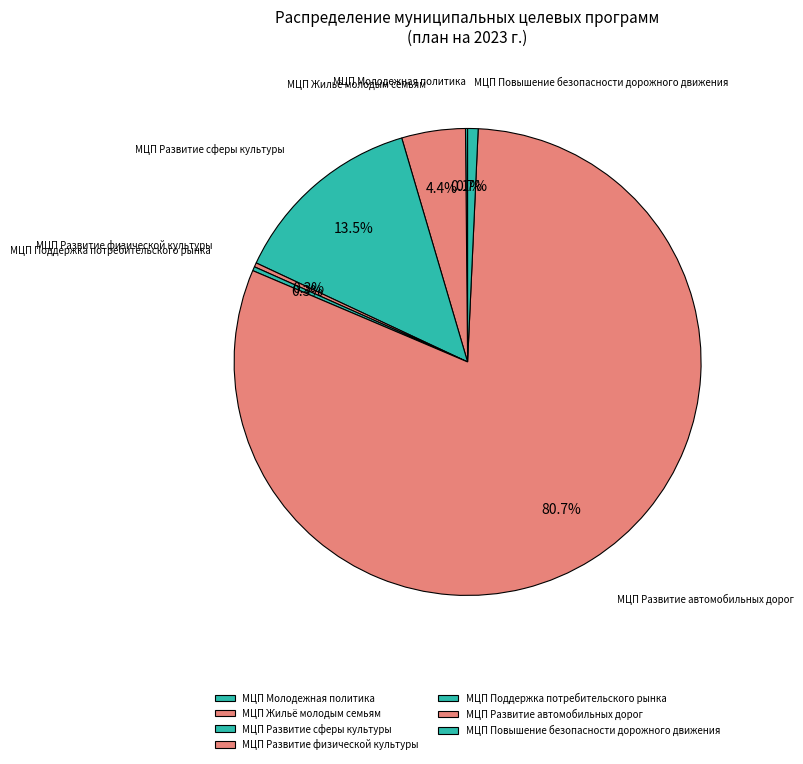

Does МЦП Развитие автомобильных дорог account for over 50% of the chart?

Yes